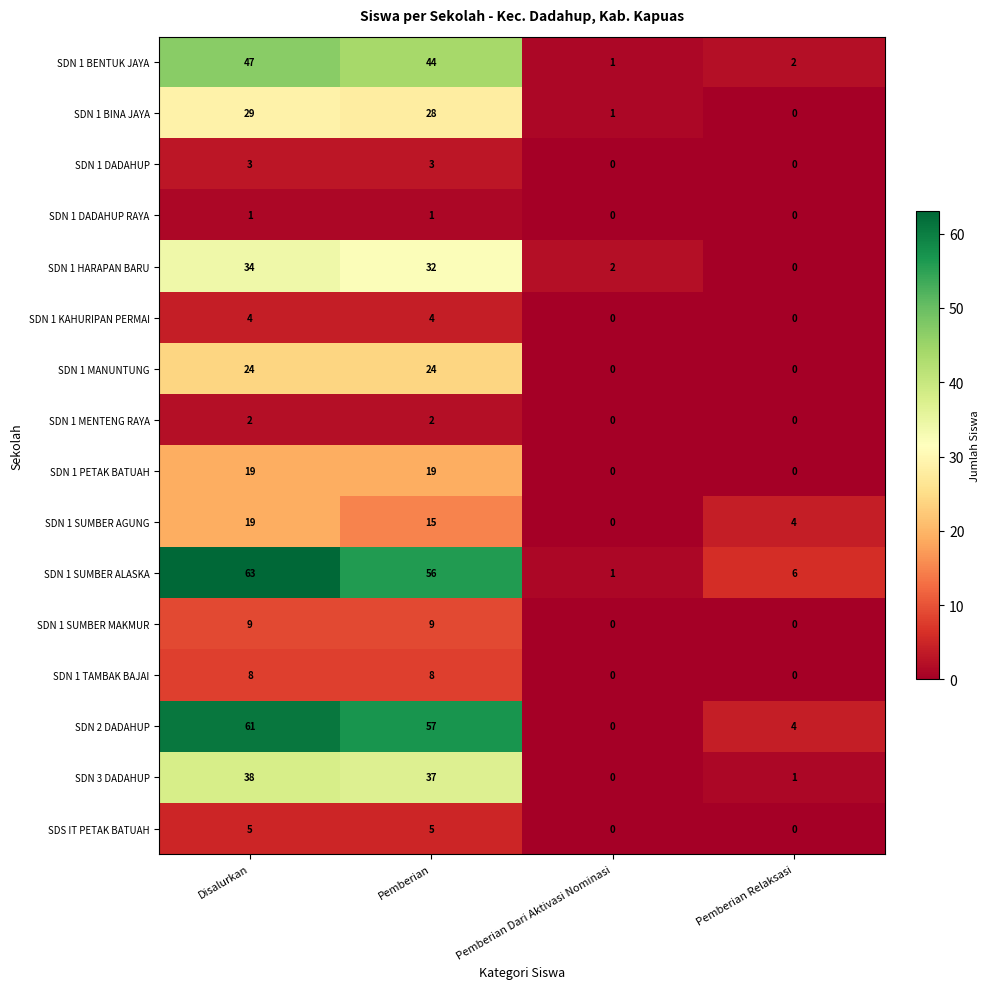

What is the approximate value of SDN 3 DADAHUP at Pemberian, to the nearest 5?

35